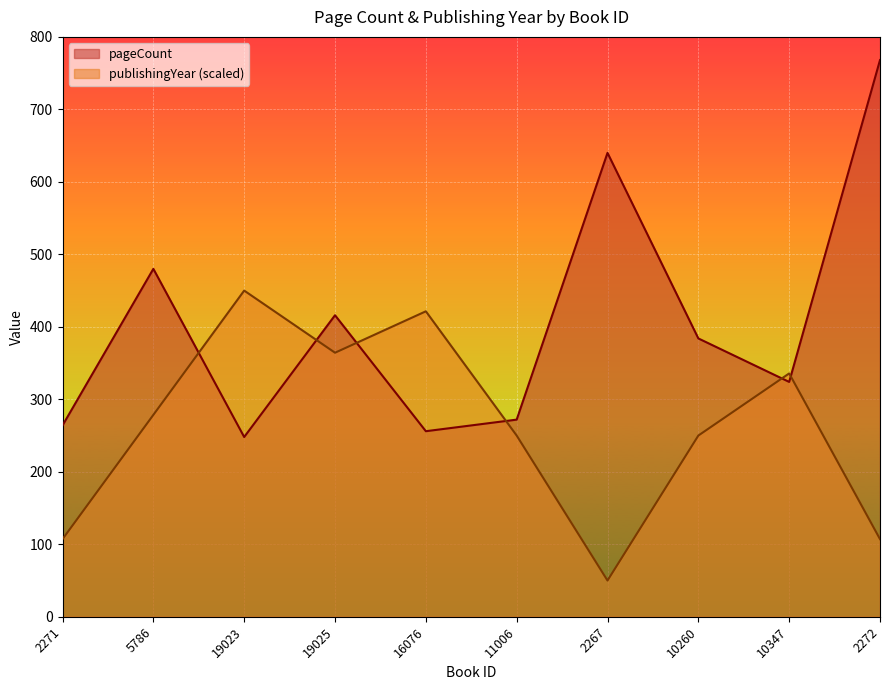

Reading right to left, transcribe all the data shown in this chart.

pageCount: 768.0	324.0	384.0	640.0	272.0	256.0	416.0	248.0	480.0	264.0
publishingYear: 107.1	335.7	250.0	50.0	250.0	421.4	364.3	450.0	278.6	107.1